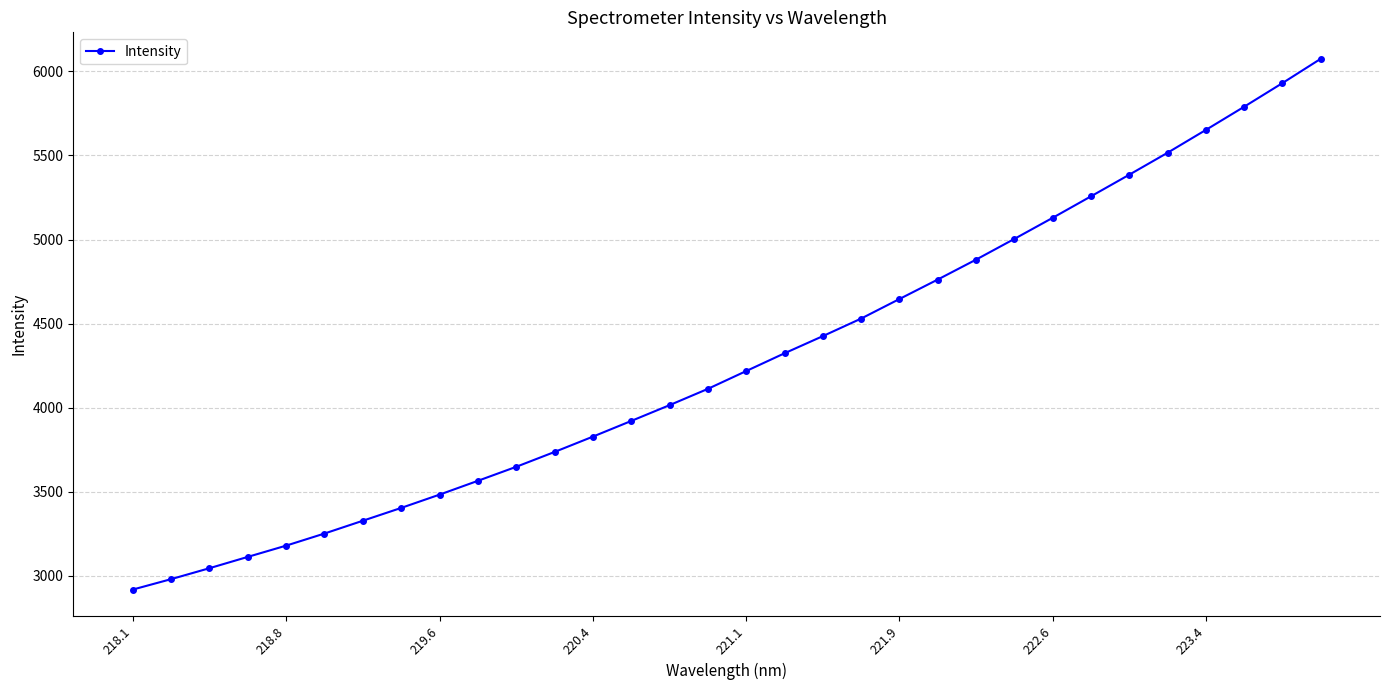

What is the average value?

4282.6